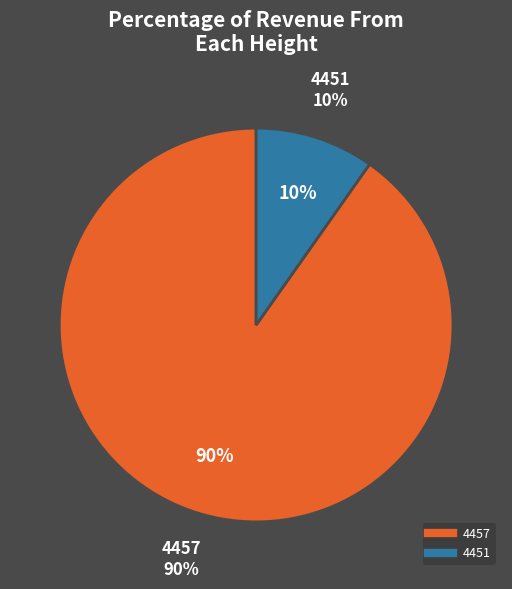

What is the ratio of the value at 4457 to the value at 4451?

9.2